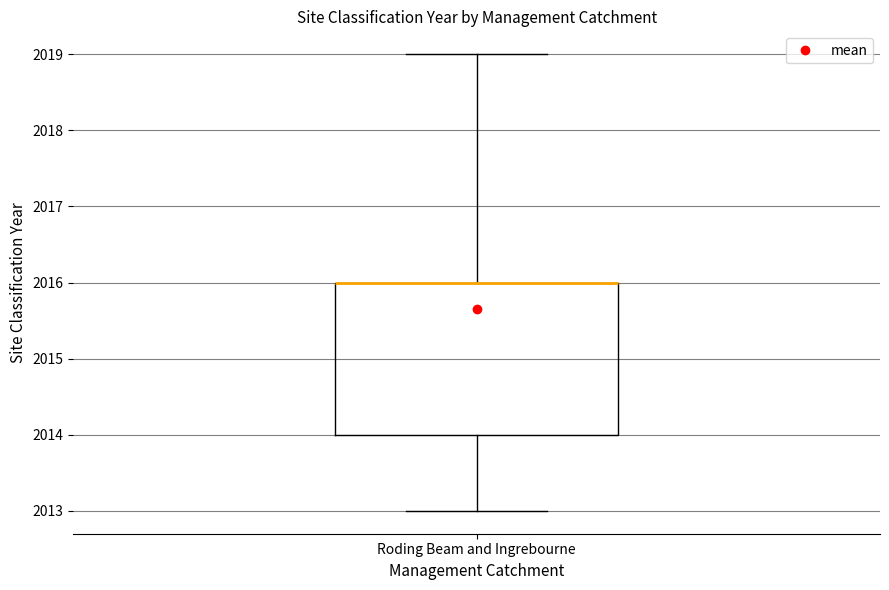

Where does the upper whisker of the box for Roding Beam and Ingrebourne end on the y-axis? The values are not printed on the chart, so give them approximately, as read against the axis.

2019